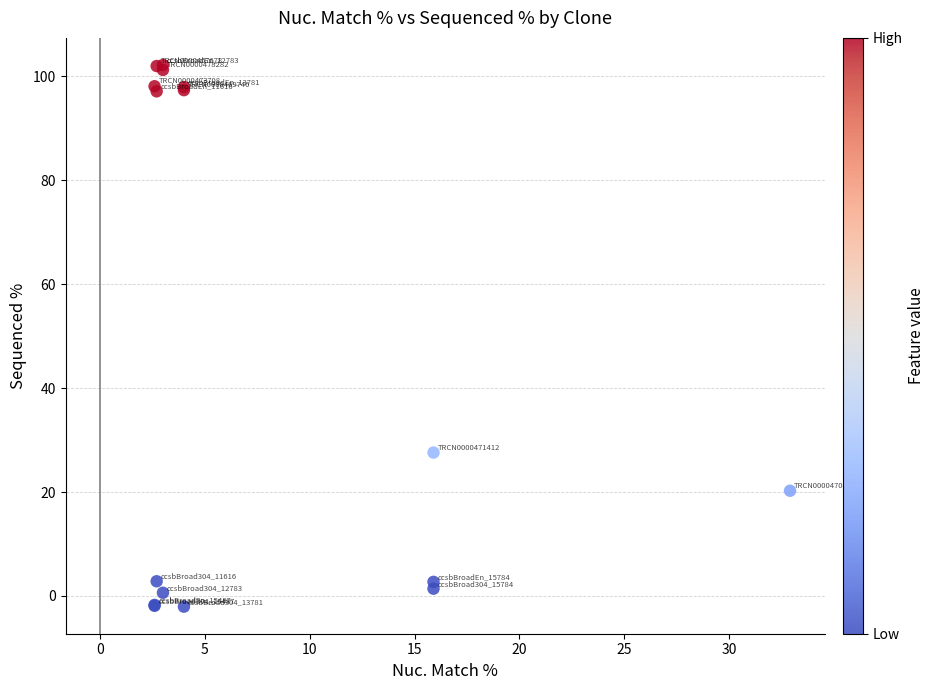

What Y value in the scatter plot is closest to 50?

27.6